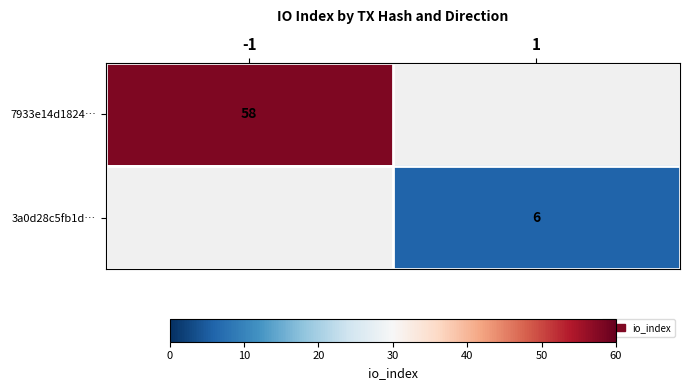

The 7933e14d1824… series shows 58 at -1. True or false?

True